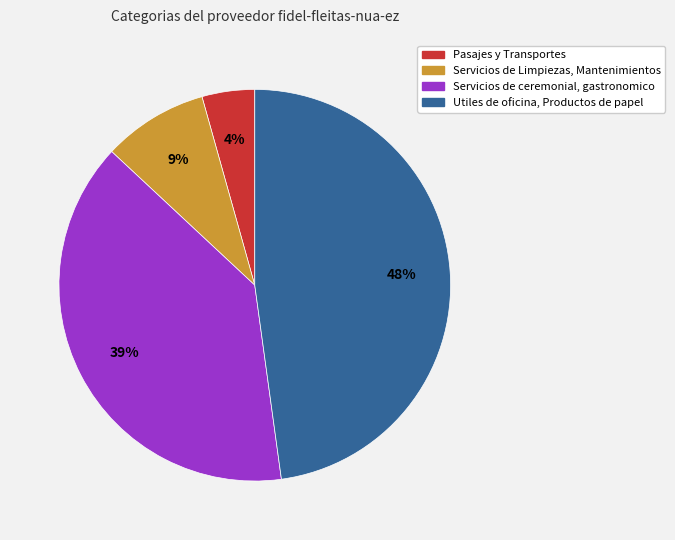

To the nearest percent, what is the combined percentage of Pasajes y Transportes and Servicios de ceremonial, gastronomico?

43%